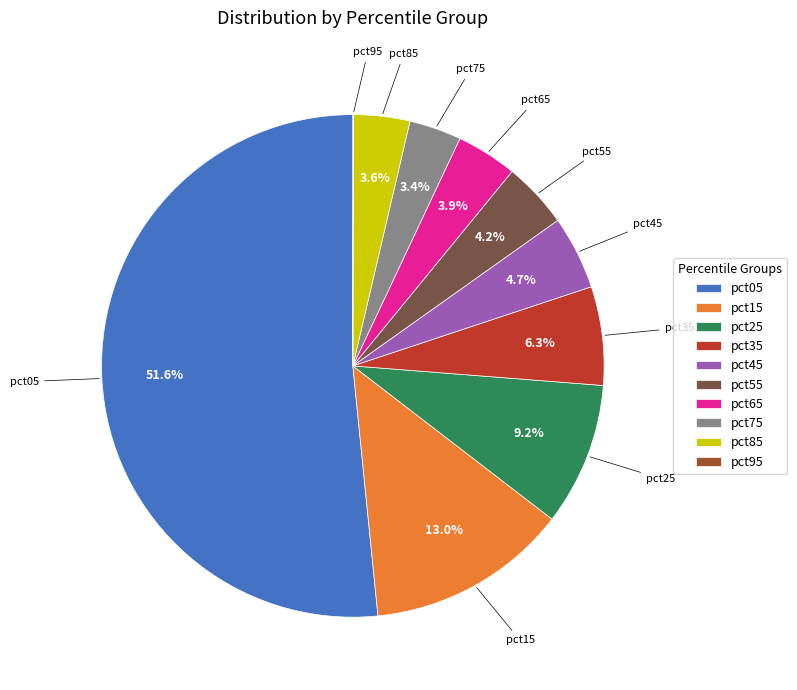

What is the total percentage of pct65 and pct75?

7.3%